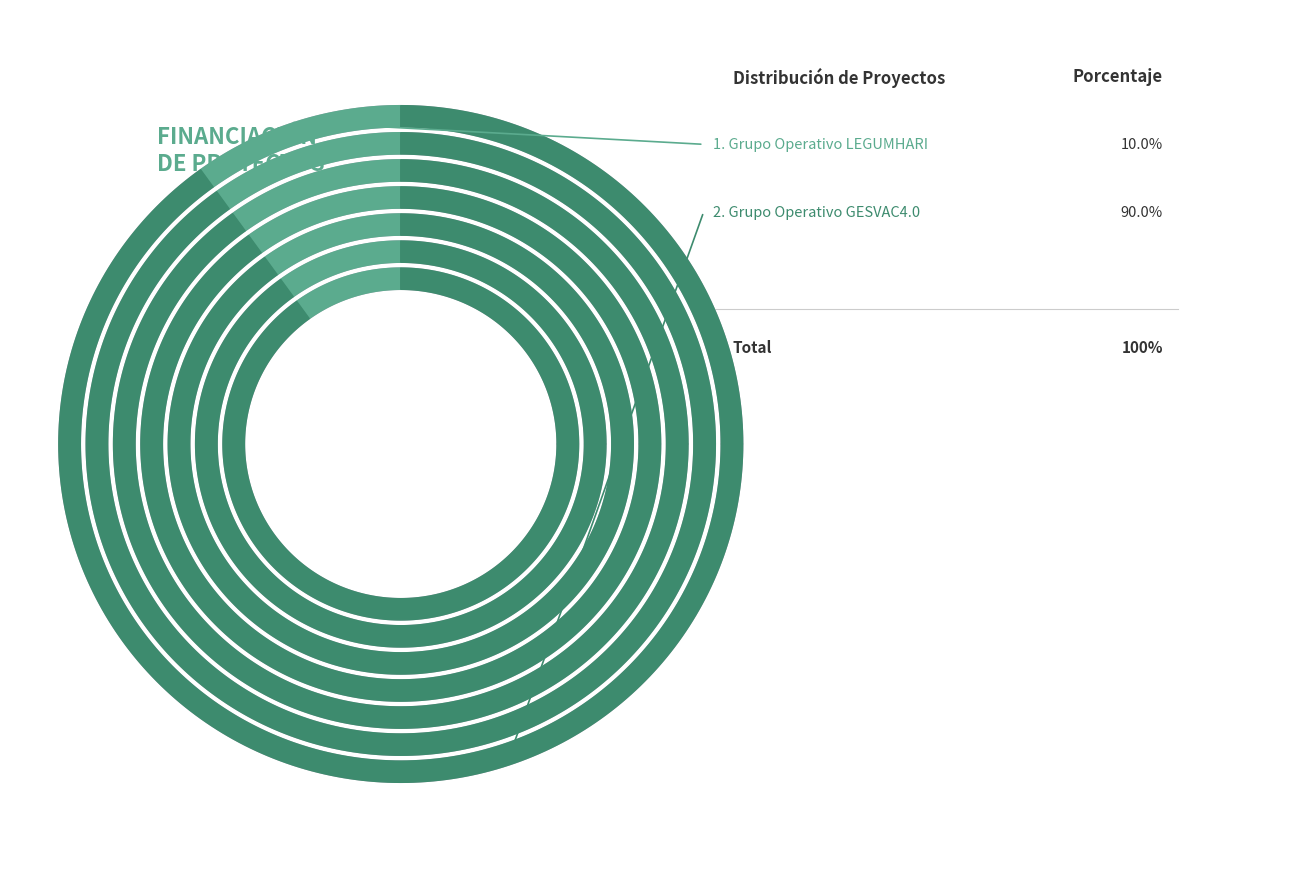

The Grupo Operativo GESVAC4.0 slice represents 83% of the pie. True or false?

False